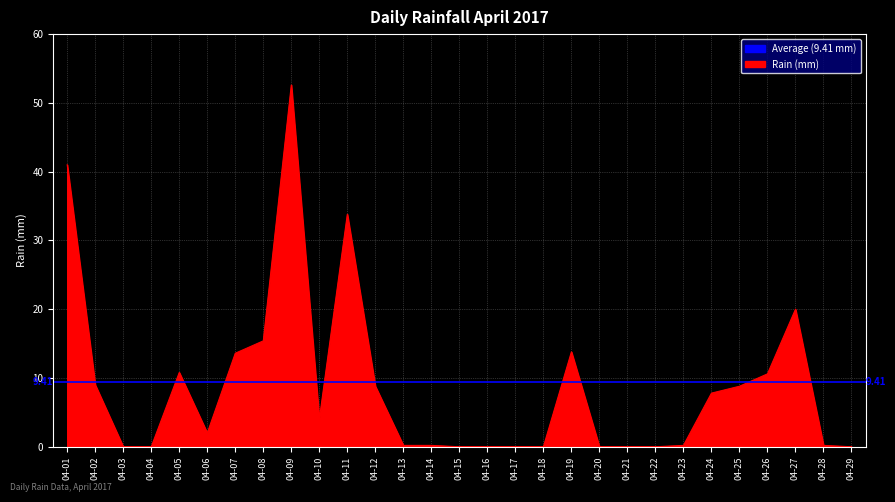

How many values are below 2?

14